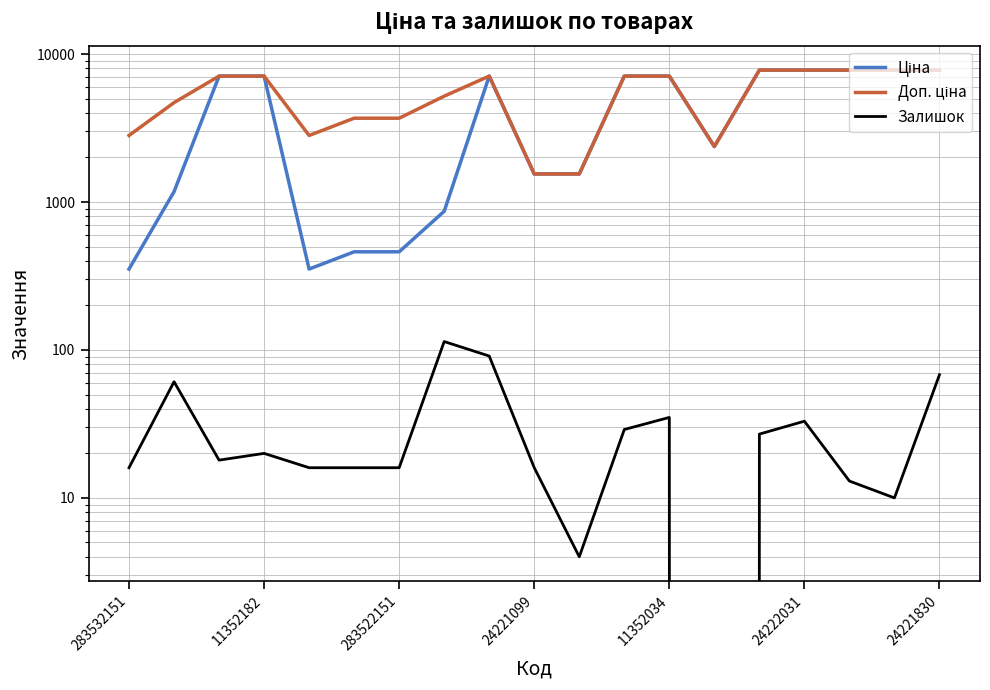

How many interior local peaks does the Доп. ціна series have?

1